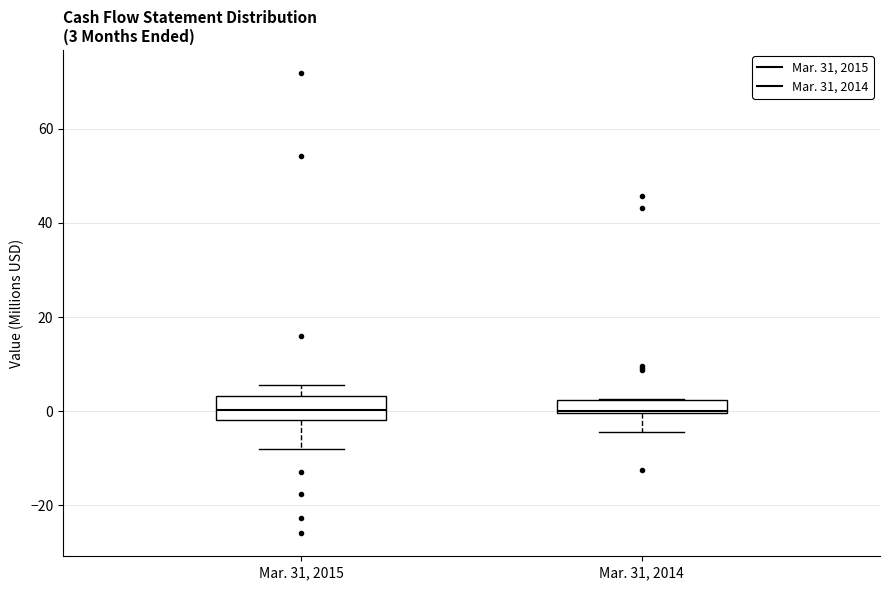

Comparing the boxes themselves (not the whiskers), which one is the tallest?

Mar. 31, 2015